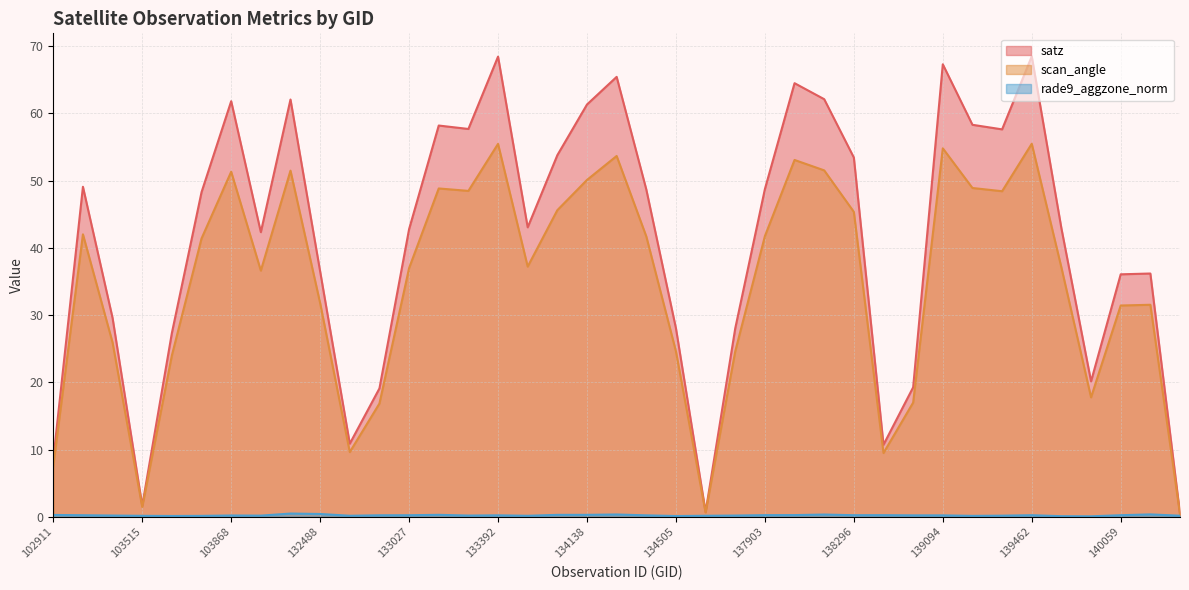

Is it true that rade9_aggzone_norm equals 0.1 at 137322?

True